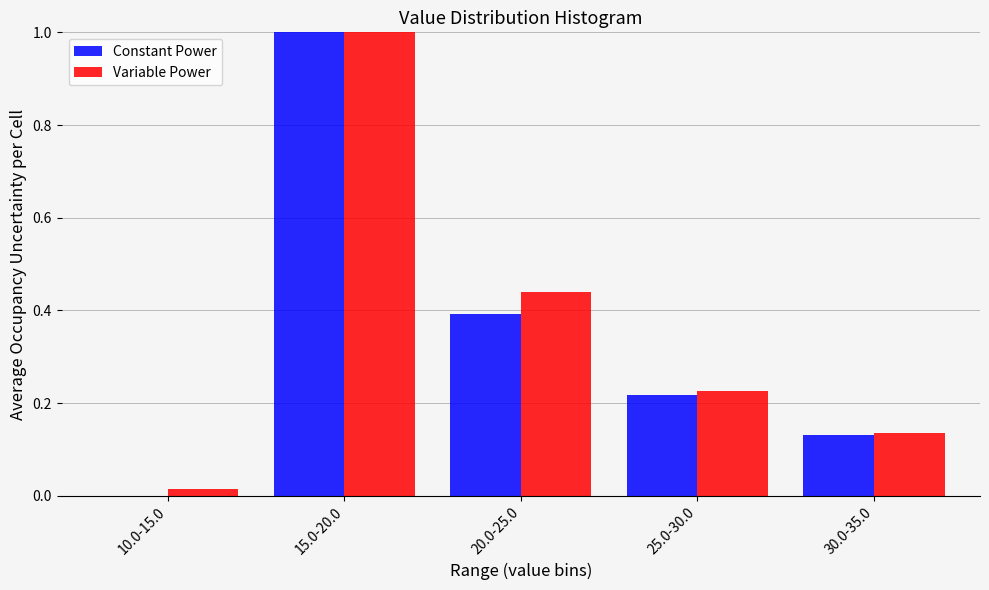

Which series changed the most between 10.0-15.0 and 25.0-30.0?

Constant Power